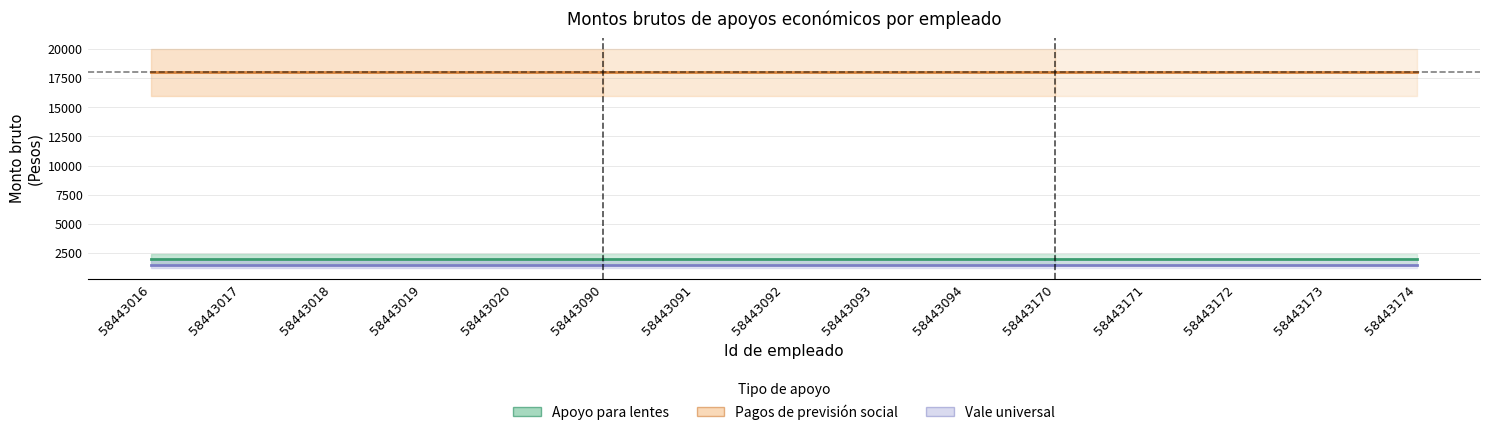

True or false: Pagos de previsión social (Monto bruto) and Apoyo para lentes (Monto bruto) intersect in this chart.

False